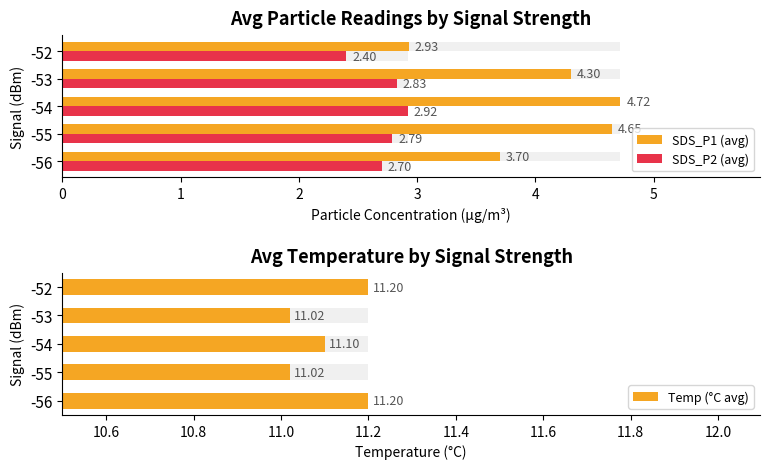

Which series has the largest total across all categories?

Temp (°C avg)